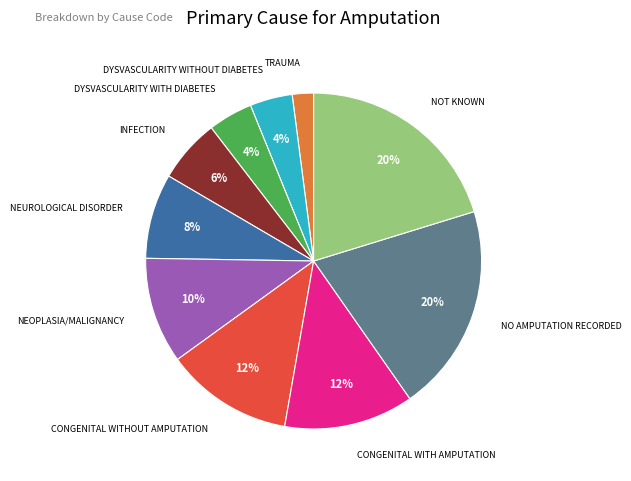

Is there a majority slice in this chart?

No